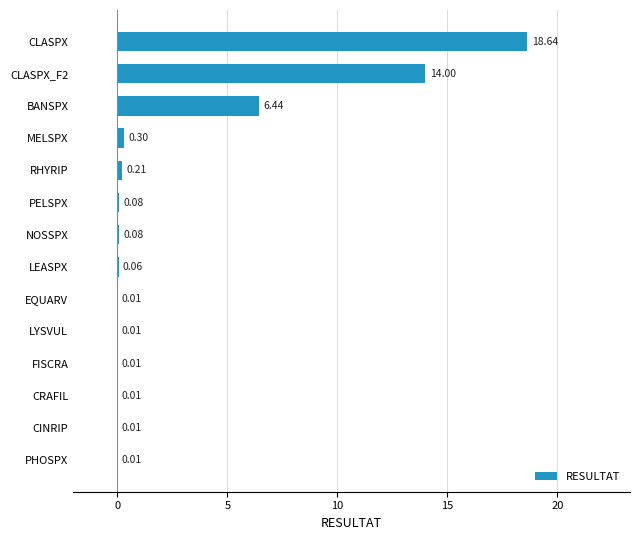

What is the change in value from NOSSPX to RHYRIP?

+0.1